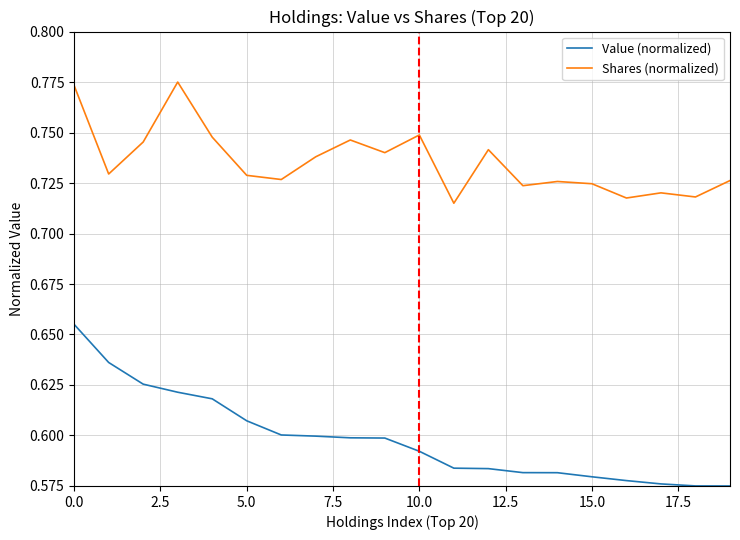

Count the number of categories in the chart.

20